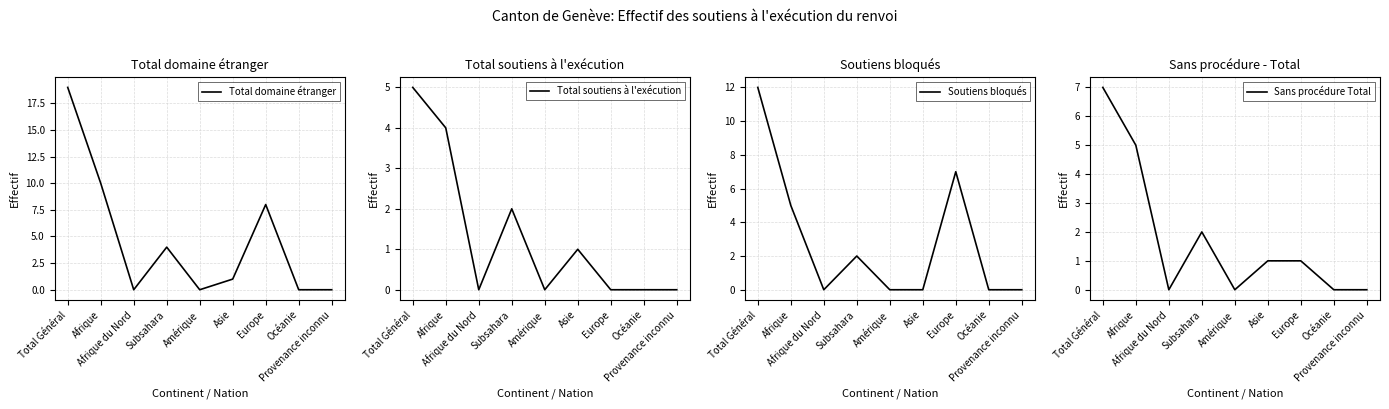

True or false: Total soutiens à l'exécution and Sans procédure Total cross at least once.

False